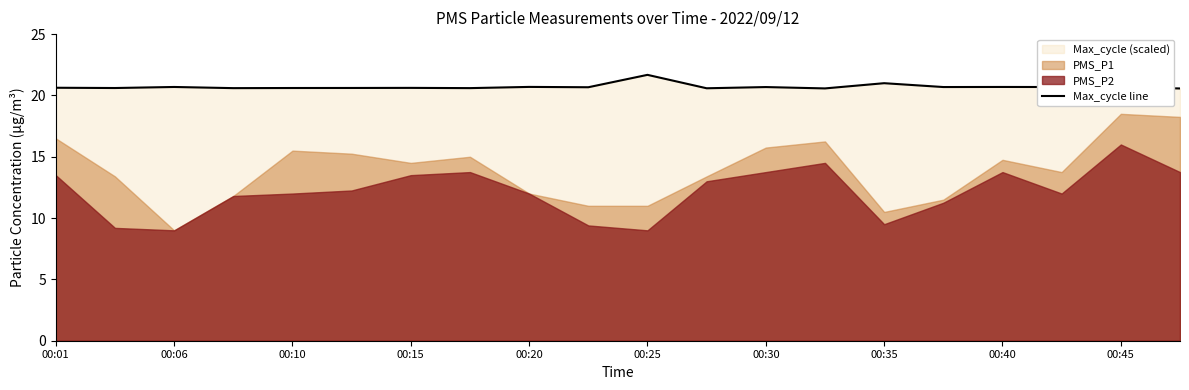

Is it true that Max_cycle line equals 20.6 at 00:15?

True